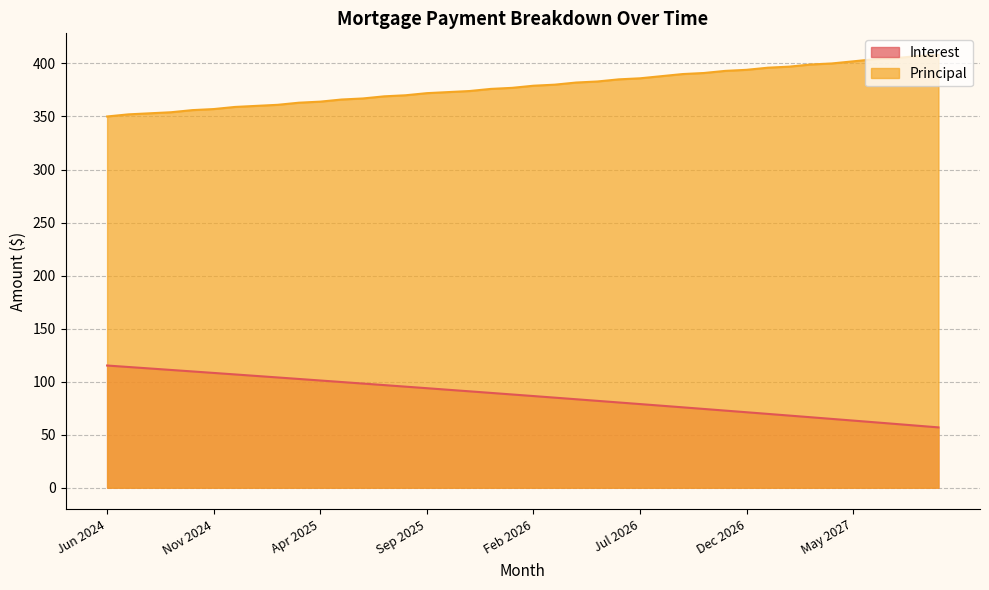

At which label does Principal reach its peak?

Sep 2027